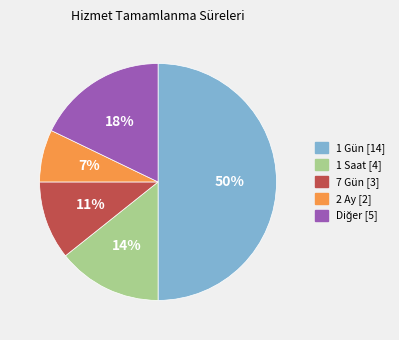

Is 7 Gün the majority of the pie?

No